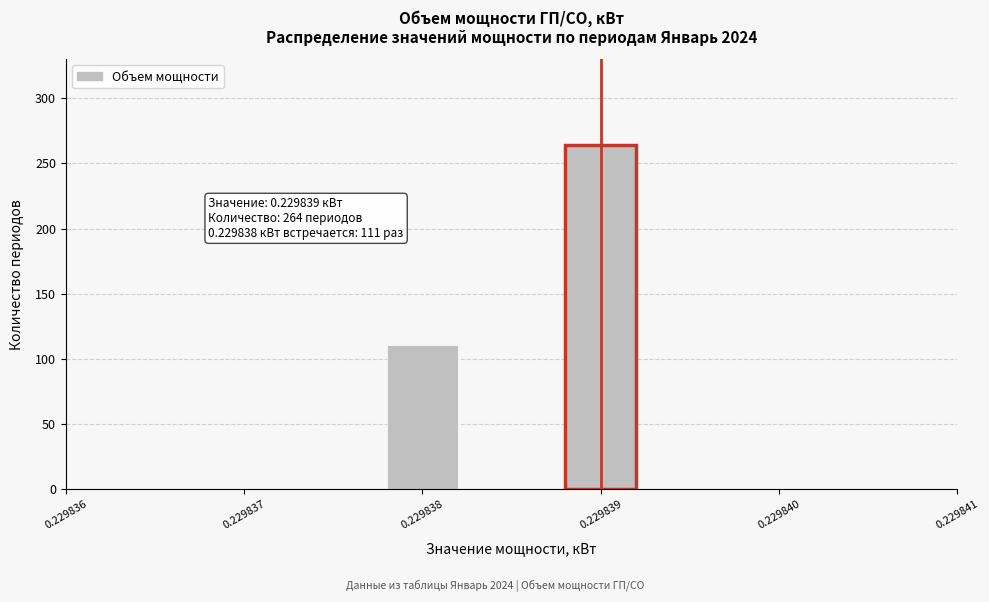

Reading left to right, extract all data points from this chart.

0.229838=111	0.229839=264